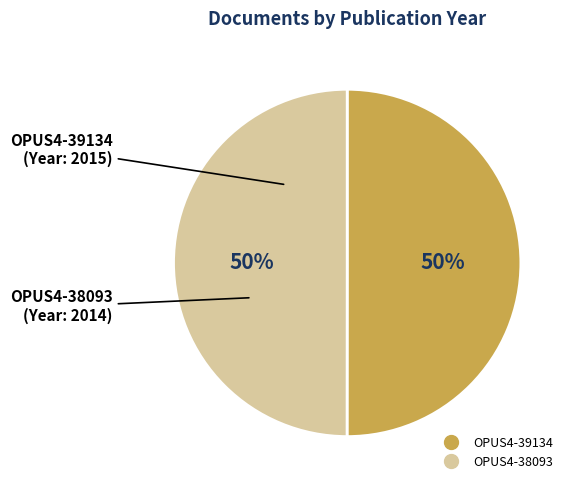

Is it true that OPUS4-39134 is 36% of the pie?

False